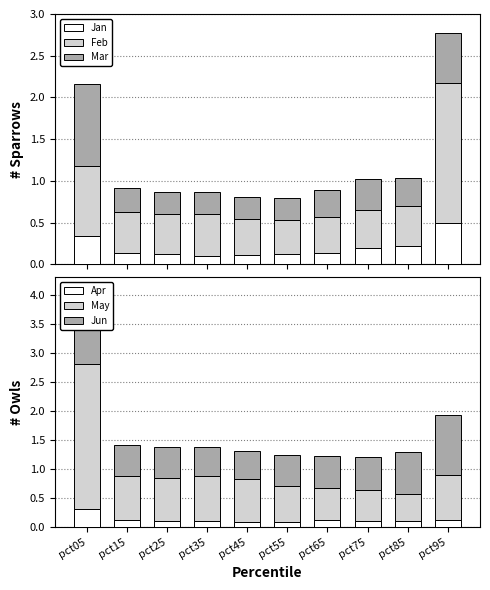

At pct95, list the series in order from largest to smallest.

Feb, Jun, May, Mar, Jan, Apr